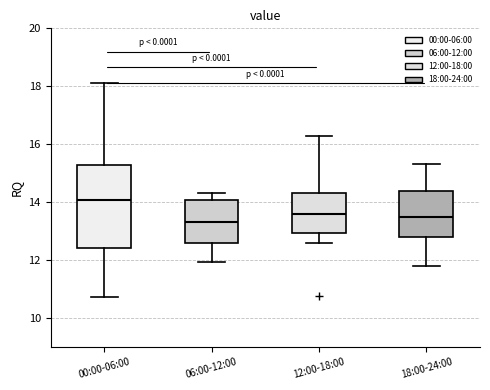

Comparing the boxes themselves (not the whiskers), which one is the tallest?

00:00-06:00